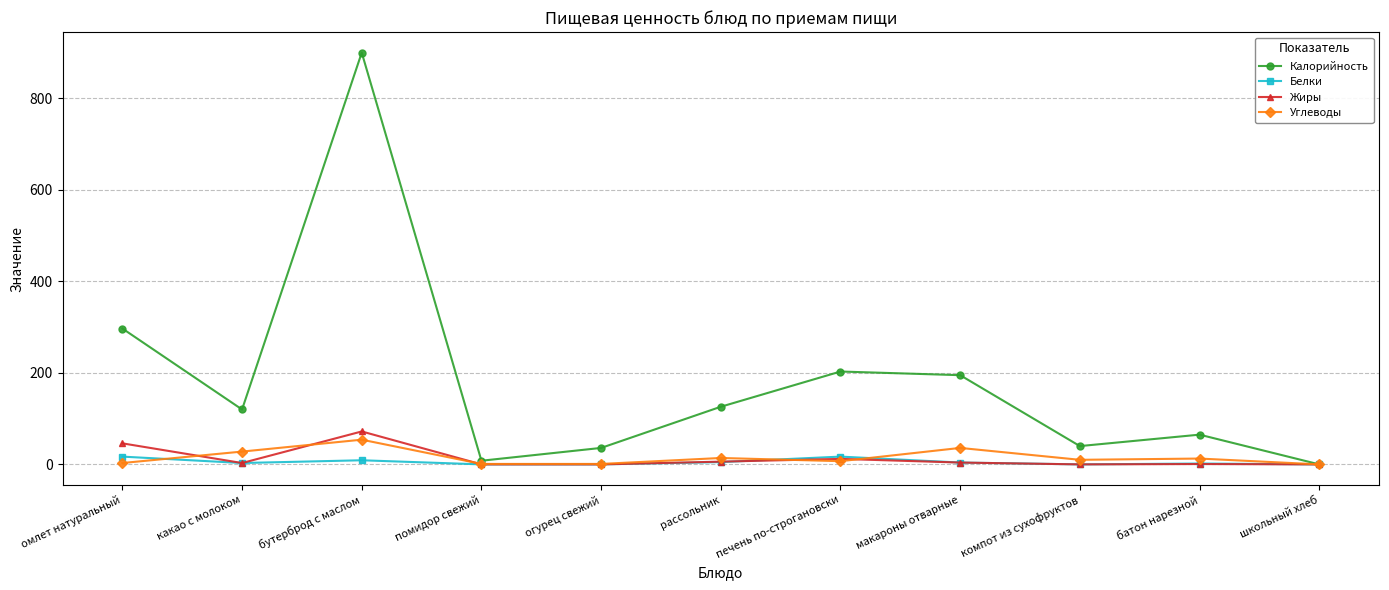

How many data points does each series have?

11